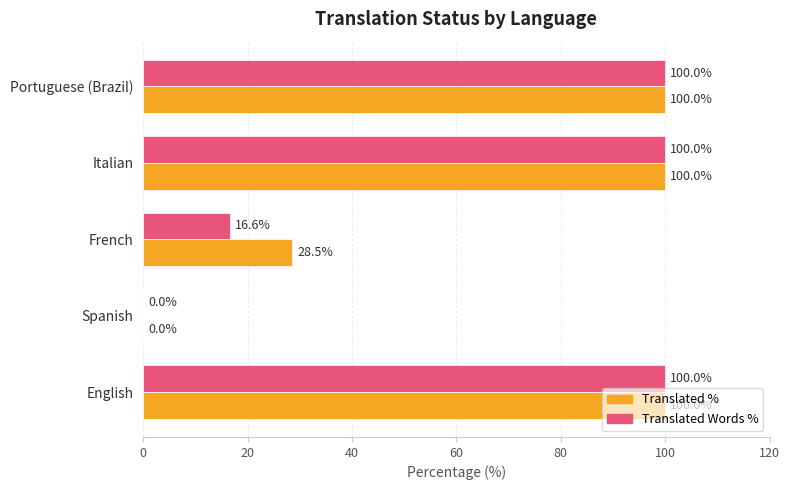

What is the greatest value displayed?

100.0